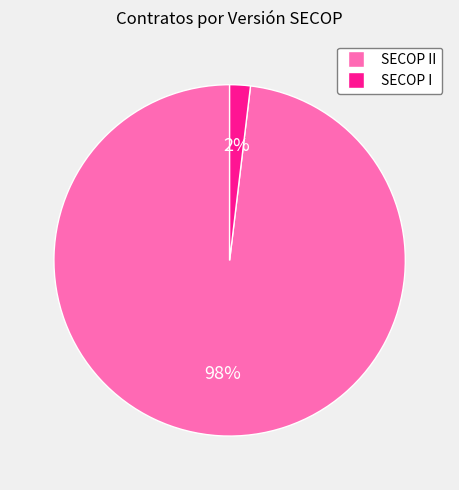

What percentage is the SECOP I slice, to the nearest percent?

2%